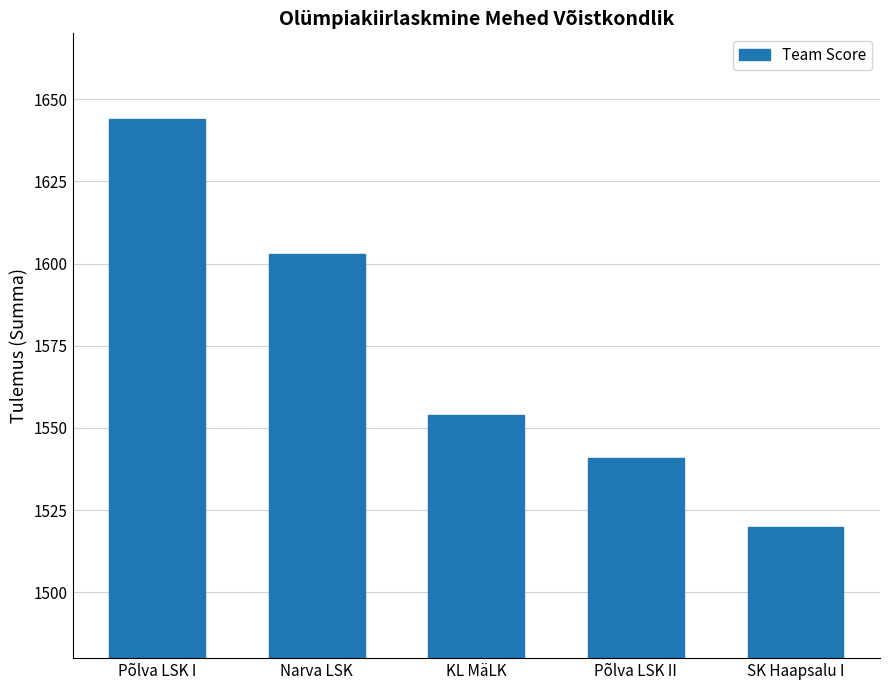

What is the minimum value shown in the chart?

1520